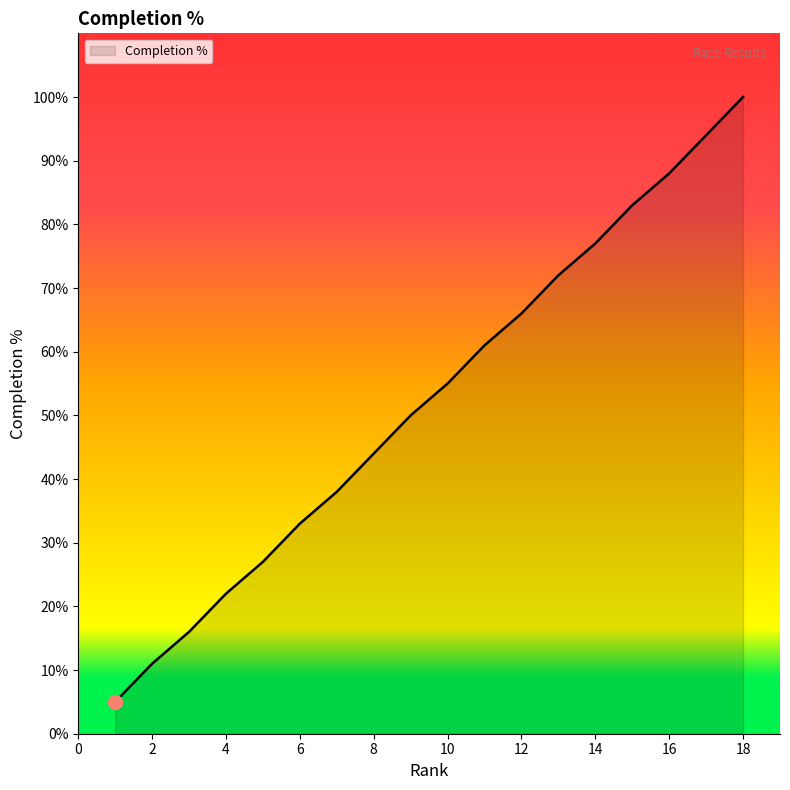

Reading left to right, transcribe all the data shown in this chart.

5	11	16	22	27	33	38	44	50	55	61	66	72	77	83	88	94	100